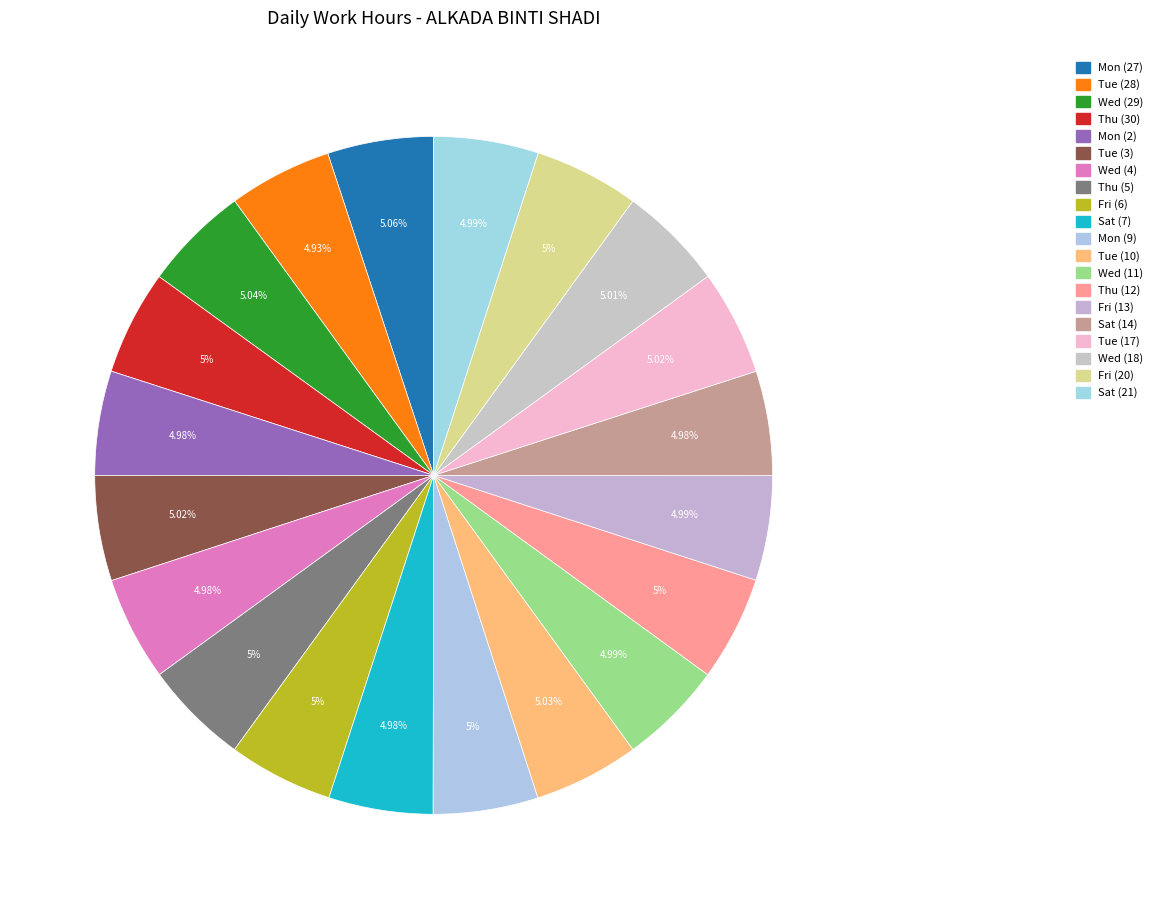

Does Fri (13) represent more than half of the total?

No